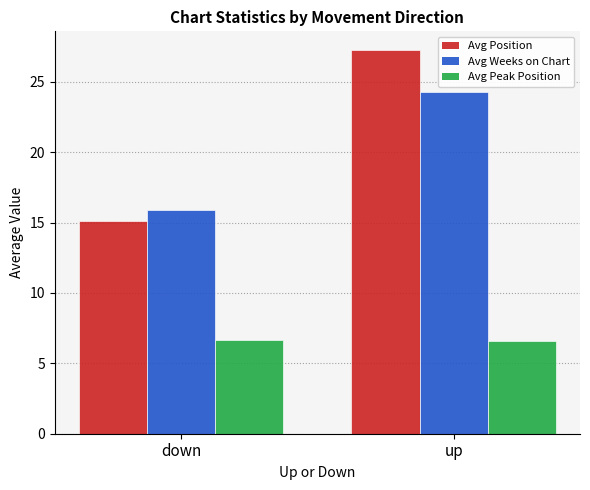

Which series changed the most between down and up?

Avg Position